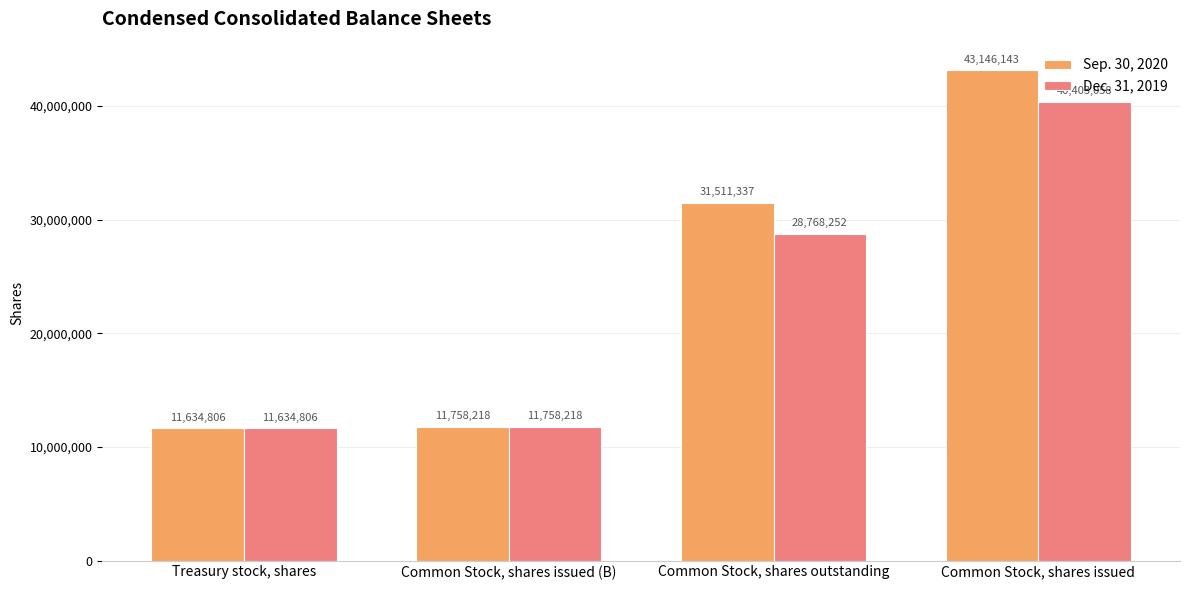

What value does the Sep. 30, 2020 series have at Common Stock, shares outstanding, to the nearest 100?

31511300